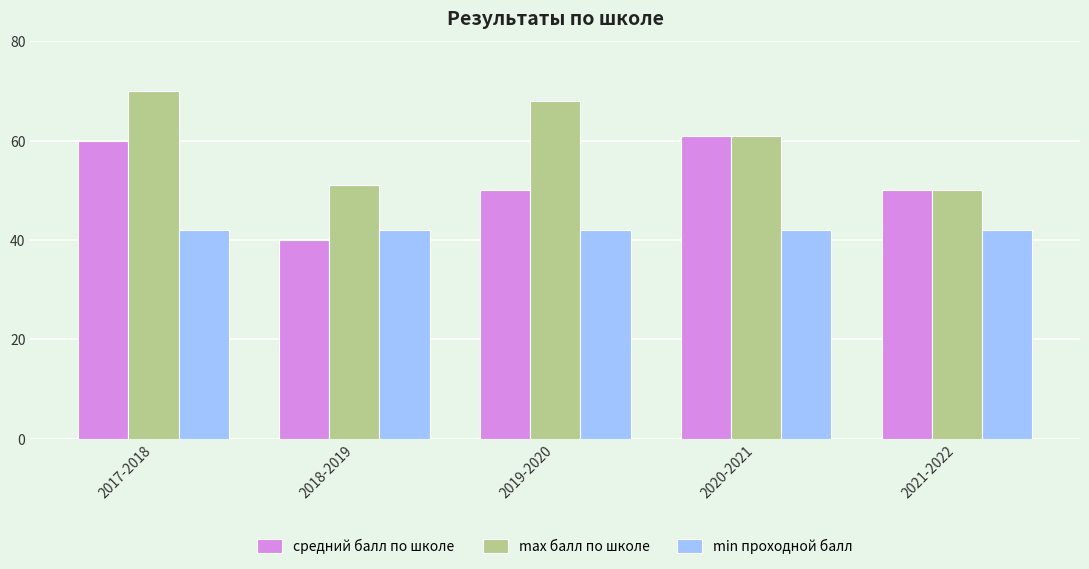

What is the total value across all series at 2017-2018?

172